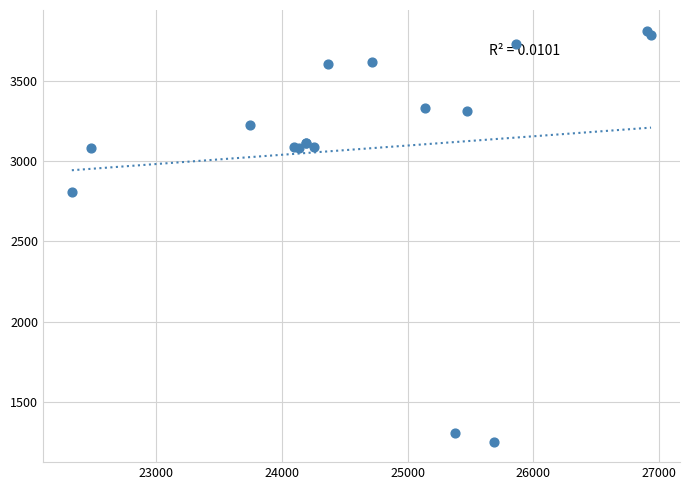

What Y value in the scatter plot is closest to 2533?

2809